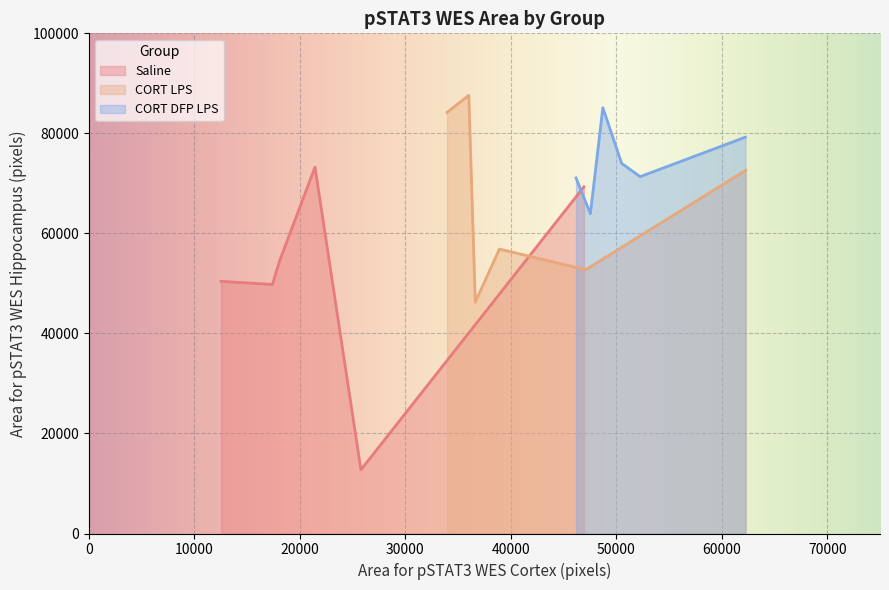

At 3, list the series in order from largest to smallest.

CORT DFP LPS, CORT LPS, Saline